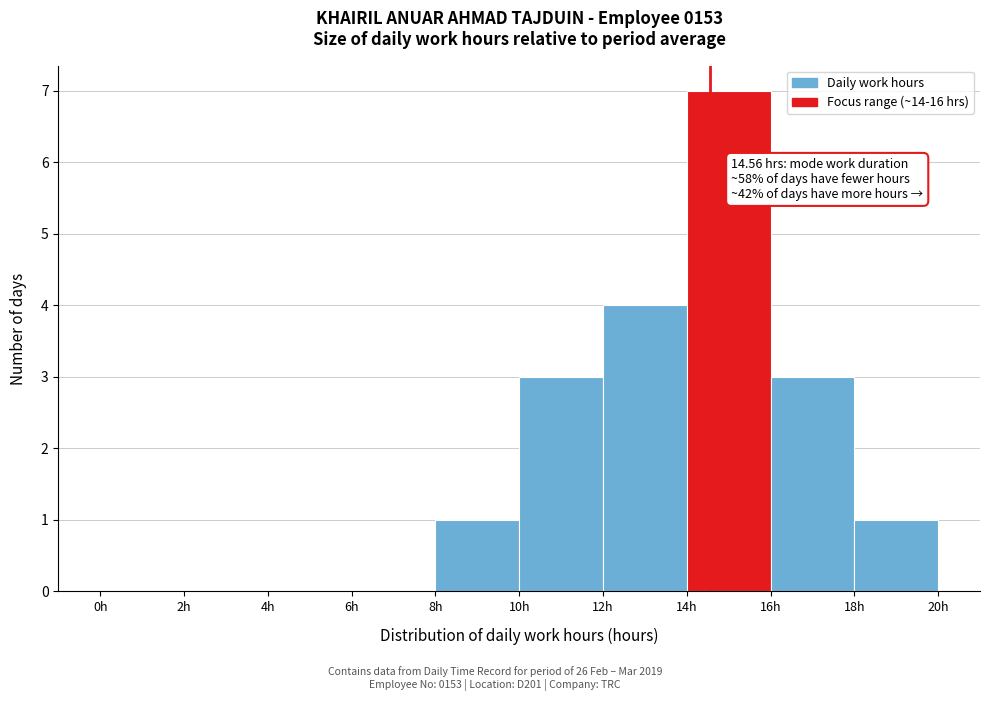

Over which range of the x-axis is the bar tallest?

14 to 16